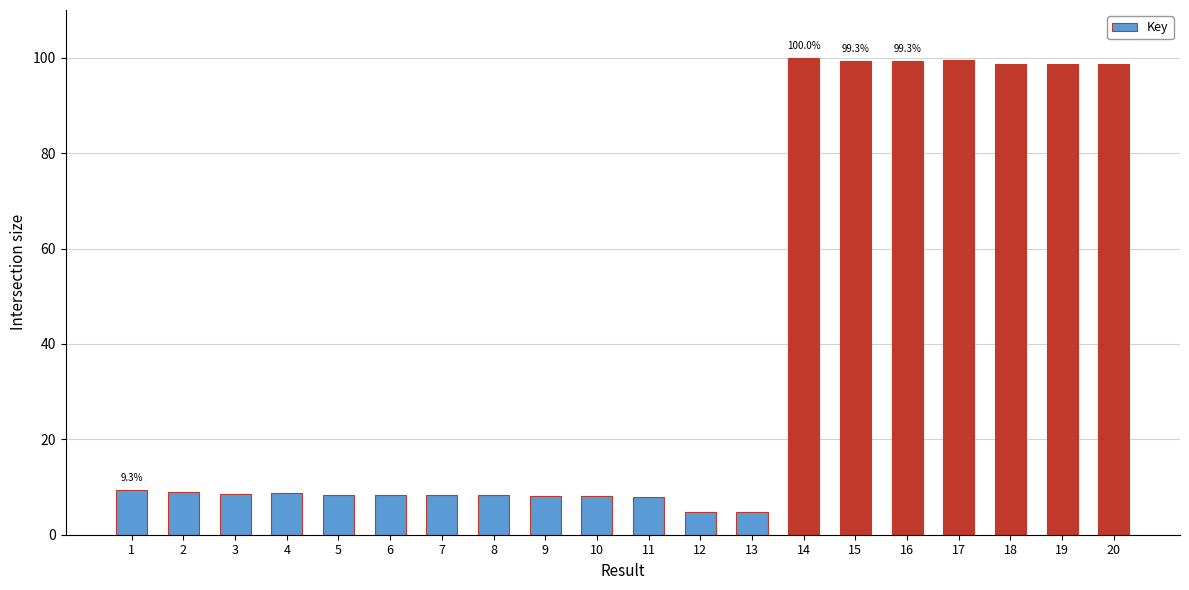

What is the sum of all values?

796.5